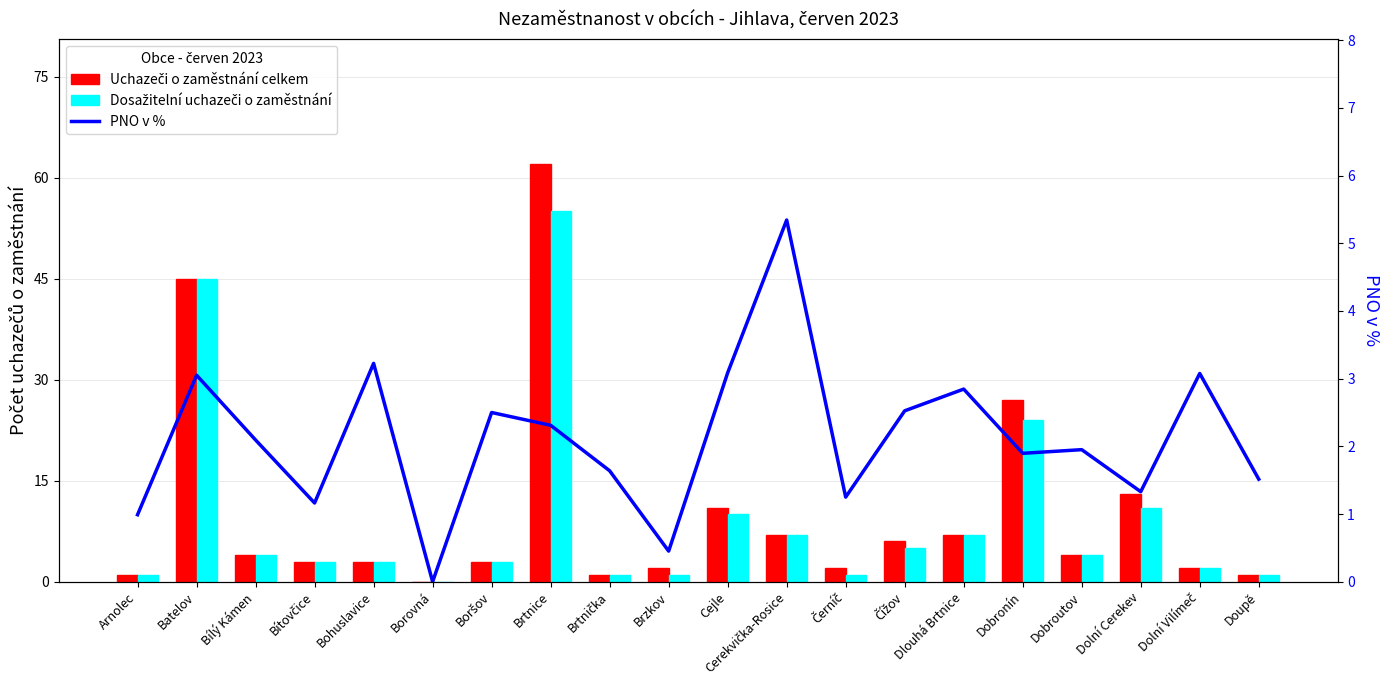

Reading right to left, list all the values displayed in this chart.

Uchazeči o zaměstnání celkem: 1.0	2.0	13.0	4.0	27.0	7.0	6.0	2.0	7.0	11.0	2.0	1.0	62.0	3.0	0.0	3.0	3.0	4.0	45.0	1.0
Dosažitelní uchazeči o zaměstnání: 1.0	2.0	11.0	4.0	24.0	7.0	5.0	1.0	7.0	10.0	1.0	1.0	55.0	3.0	0.0	3.0	3.0	4.0	45.0	1.0
PNO v %: 1.5	3.1	1.3	2.0	1.9	2.8	2.5	1.2	5.3	3.1	0.5	1.6	2.3	2.5	0.0	3.2	1.2	2.1	3.1	1.0